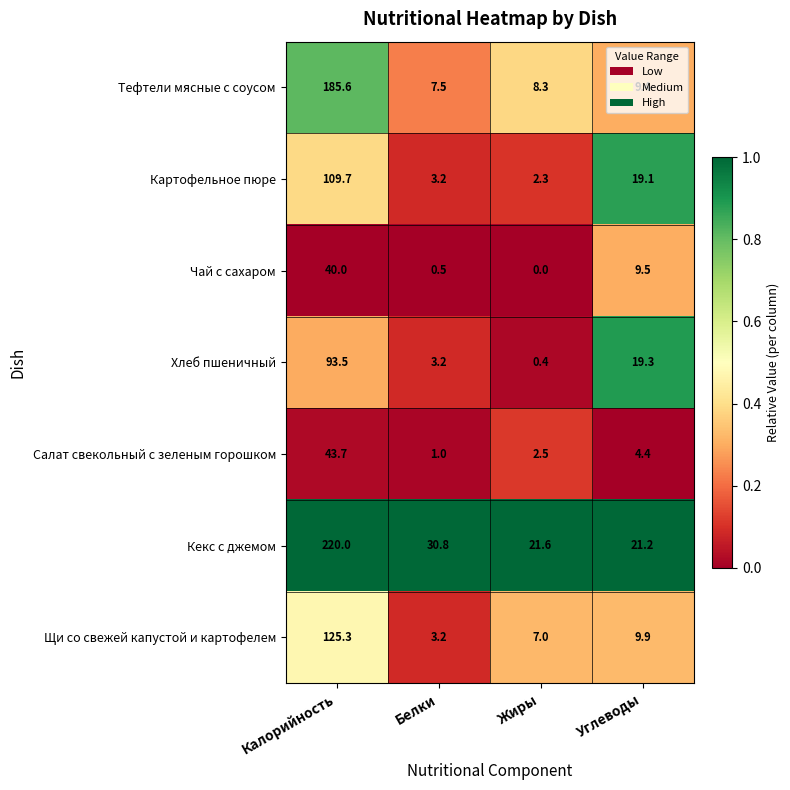

At which category is the sum across all series the highest?

Калорийность